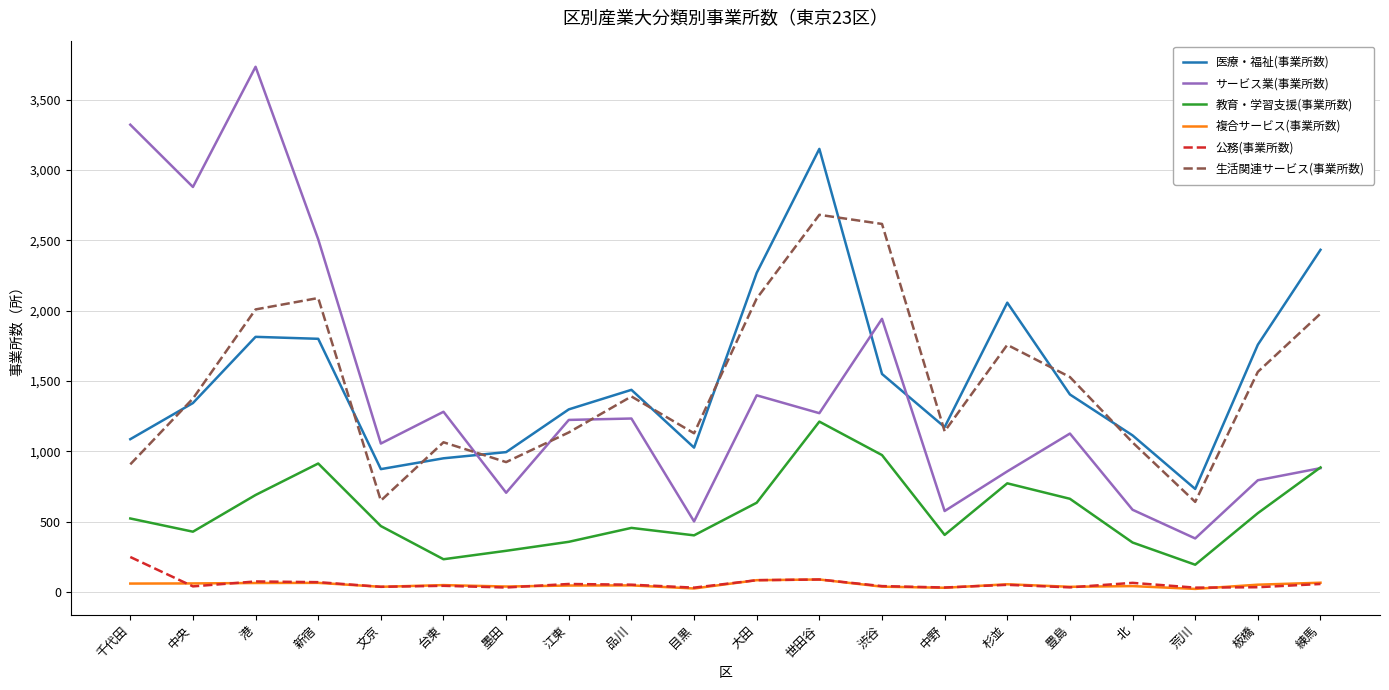

True or false: サービス業(事業所数) has a value of 1398 at 大田.

True